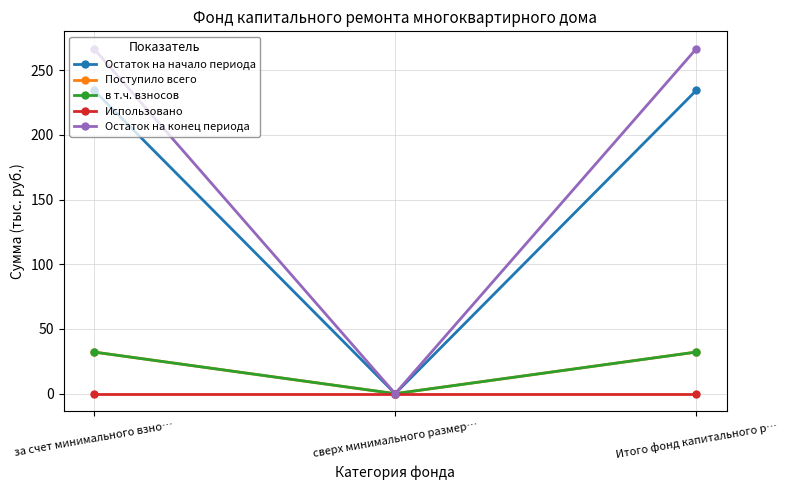

Which series has the widest spread of values?

Остаток на конец периода